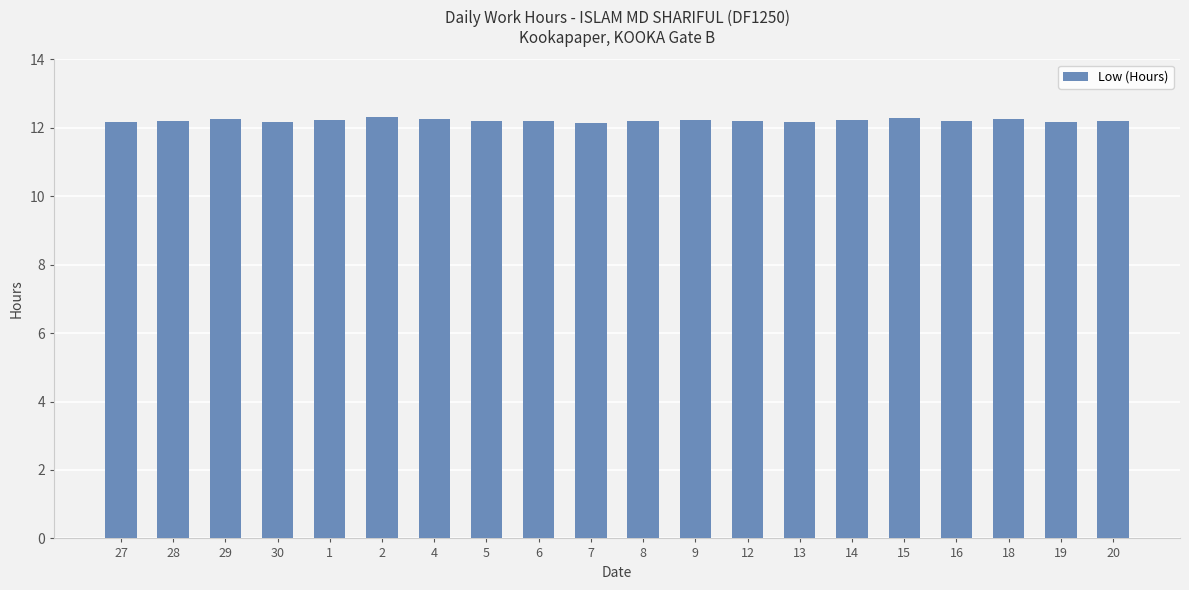

How many bars are there in total?

20